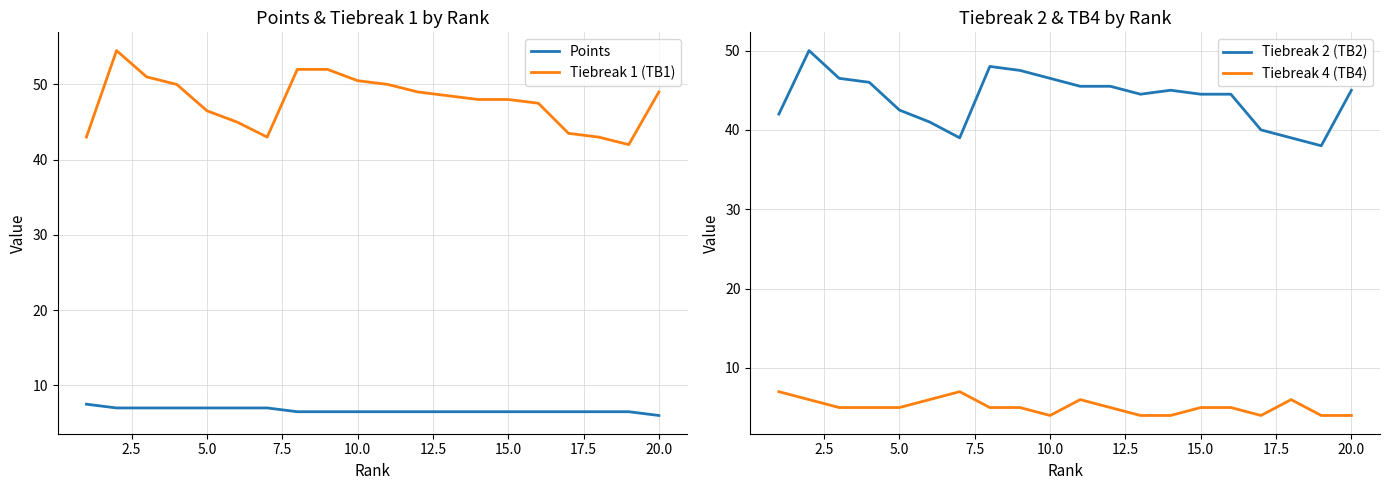

In Tiebreak 4 (TB4), how many points are higher than both neighbors (excluding endpoints)?

3